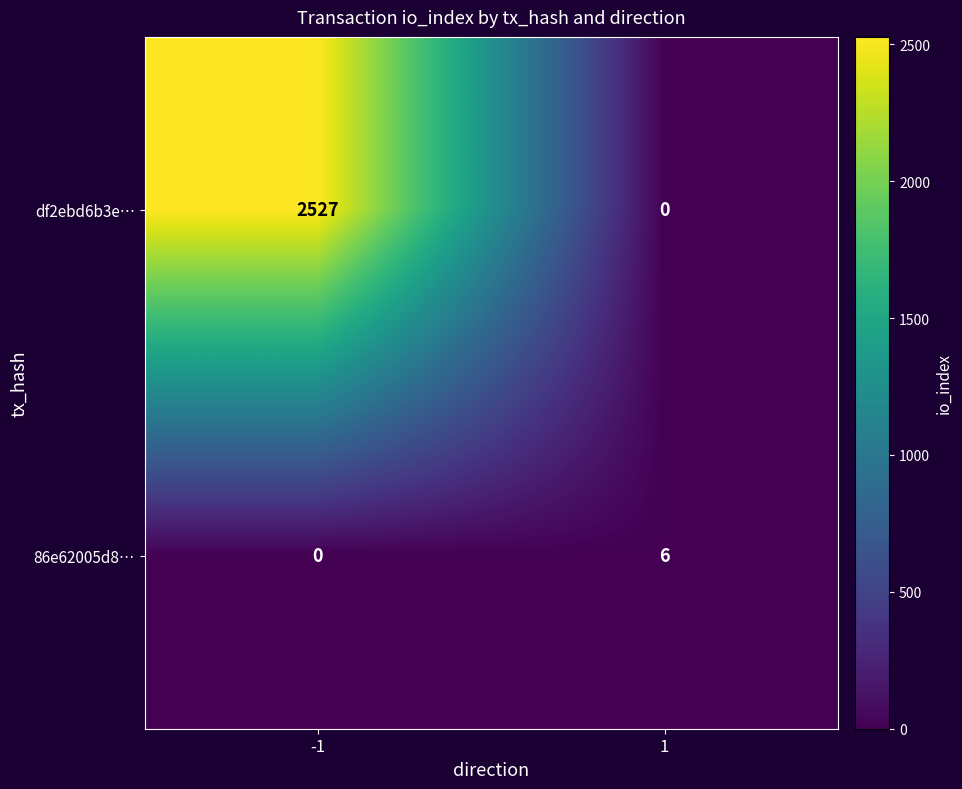

At how many categories does at least one series exceed 289?

1